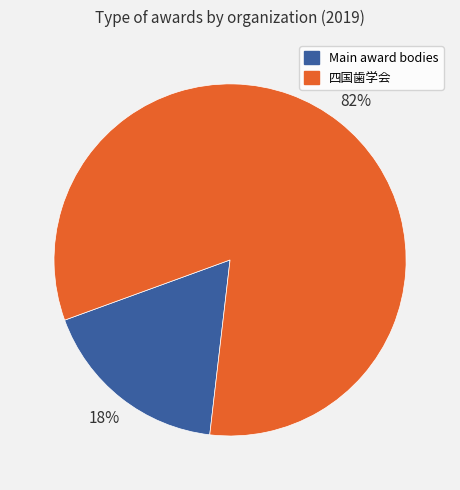

Does any single category account for the majority?

Yes